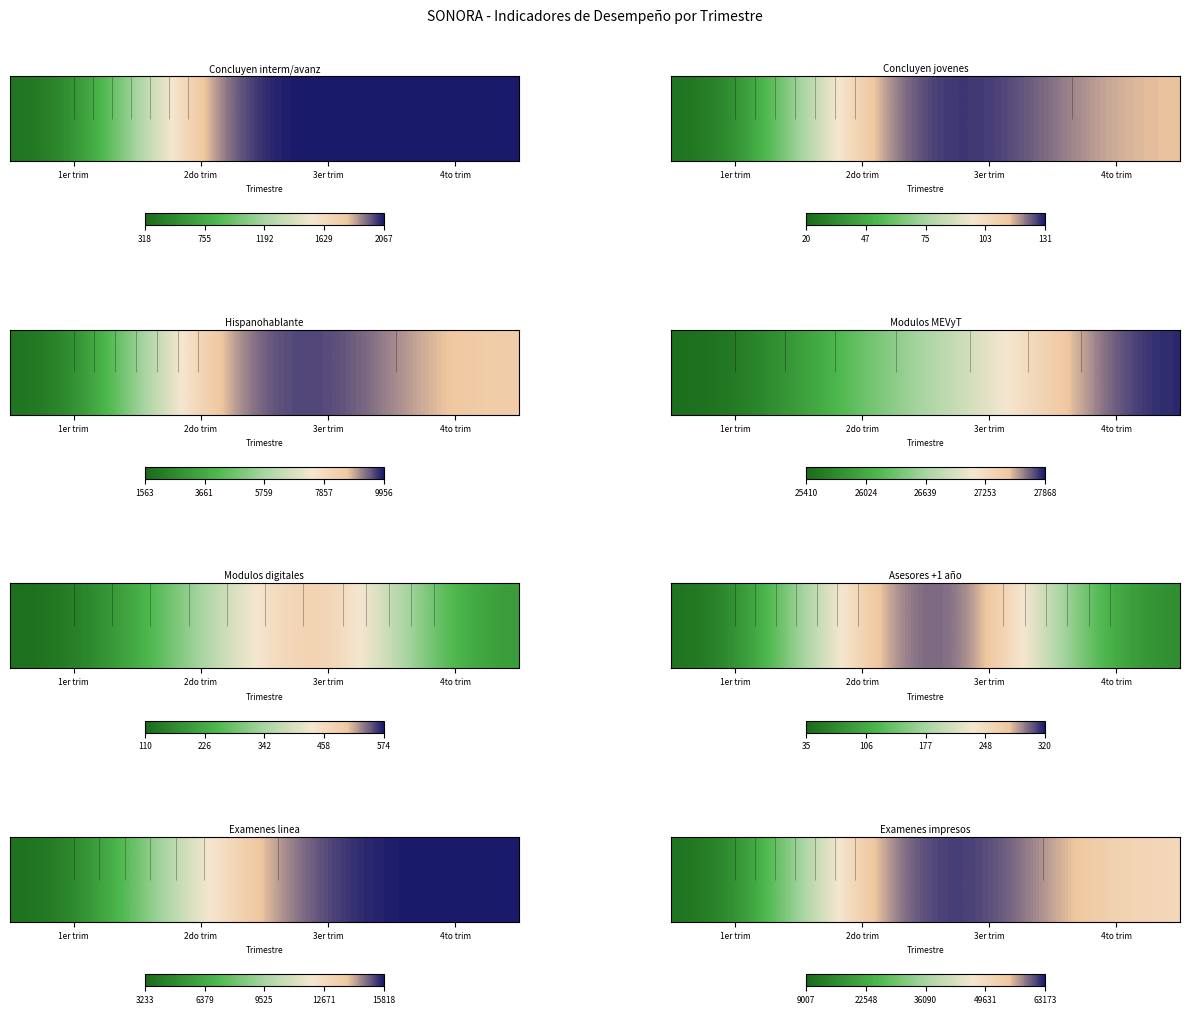

Where is the data nearest to the value 0?

1er trim